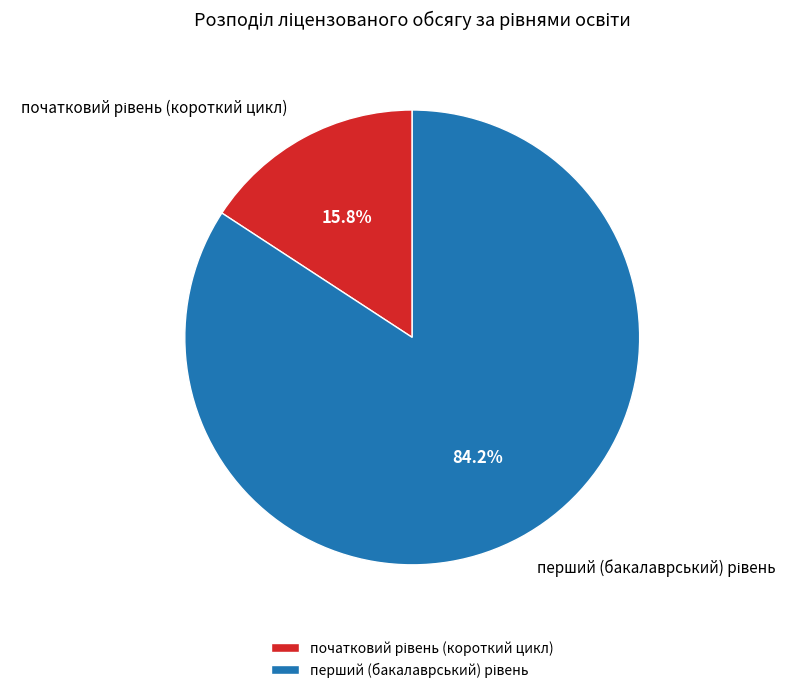

Is there a majority slice in this chart?

Yes